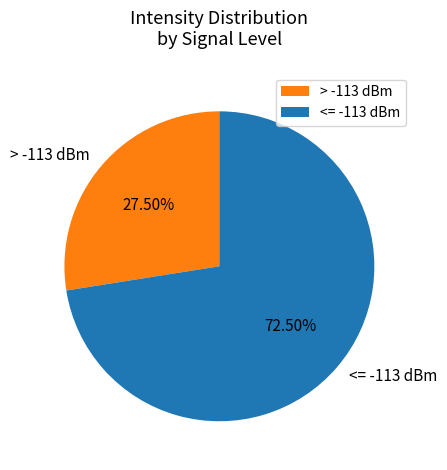

Between > -113 dBm and <= -113 dBm, which is larger?

<= -113 dBm